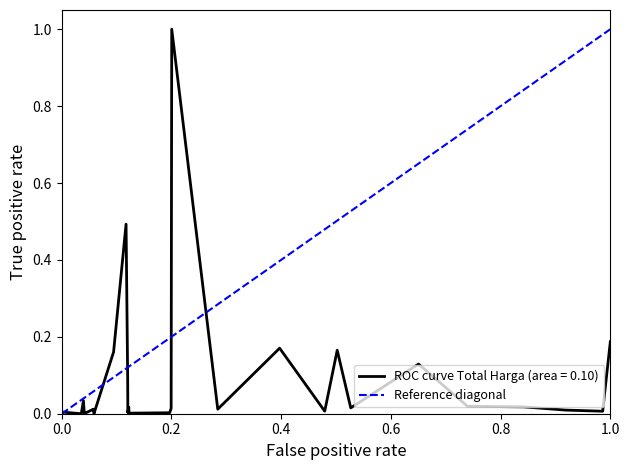

What is the highest value of the ROC curve Total Harga (area = 0.10) series?

1.0